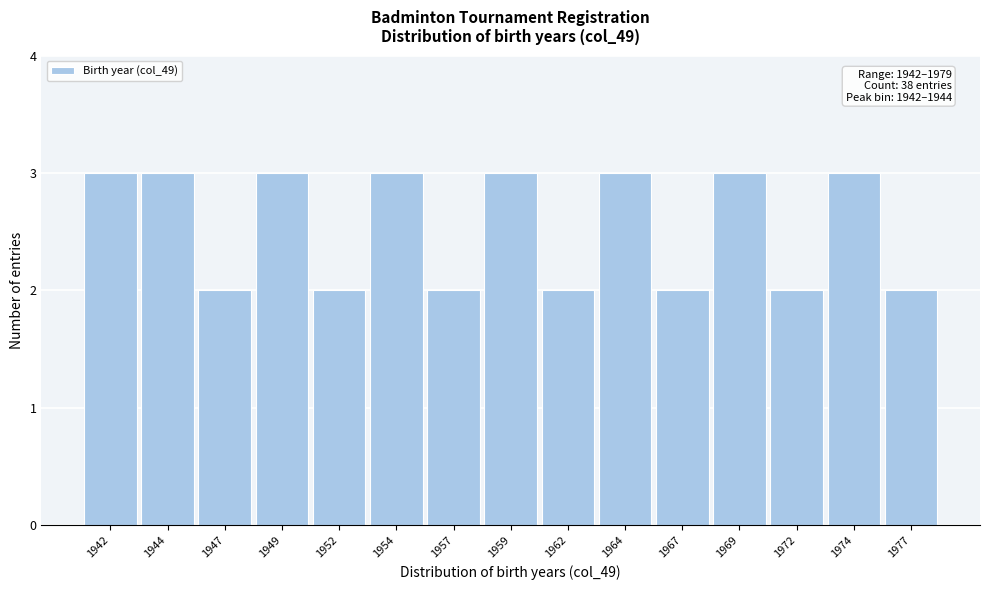

Reading left to right, extract all data points from this chart.

3	3	2	3	2	3	2	3	2	3	2	3	2	3	2